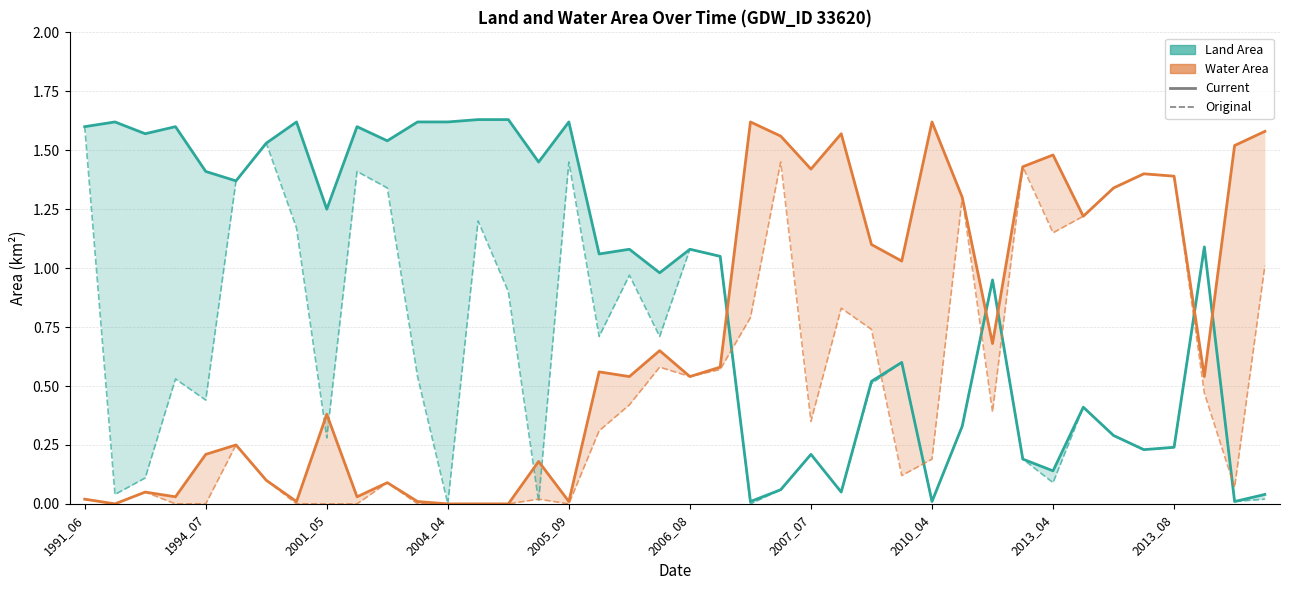

How many values in the origlandArea series exceed 0?

38